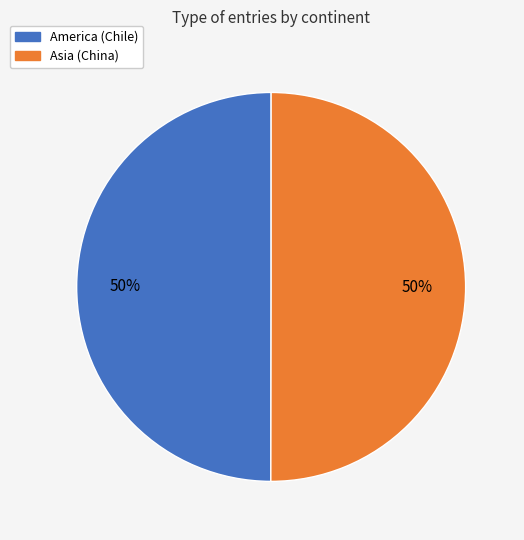

To the nearest percent, what portion does America (Chile) represent?

50%